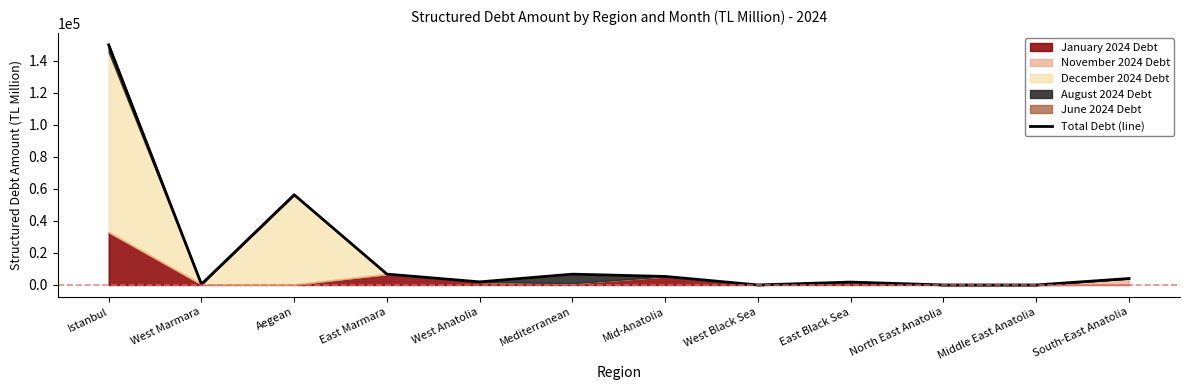

What is the approximate value at Mid-Anatolia?

5313.4